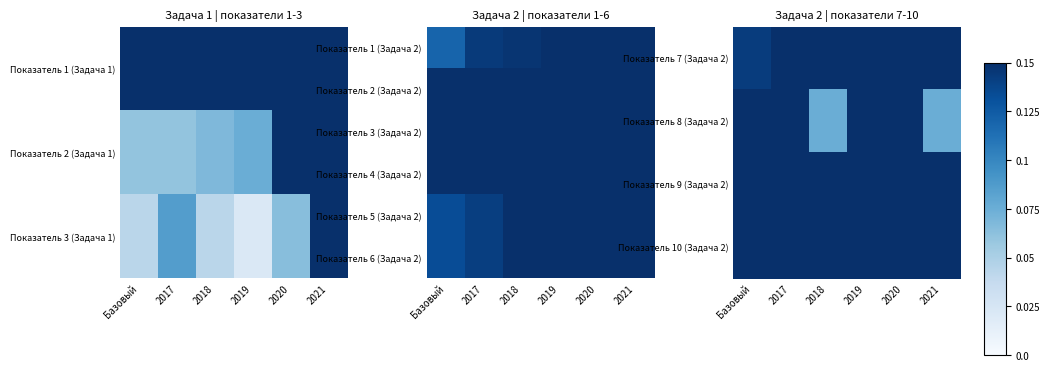

Is it true that Показатель 10 (Задача 2) equals 0.2 at 2018?

False